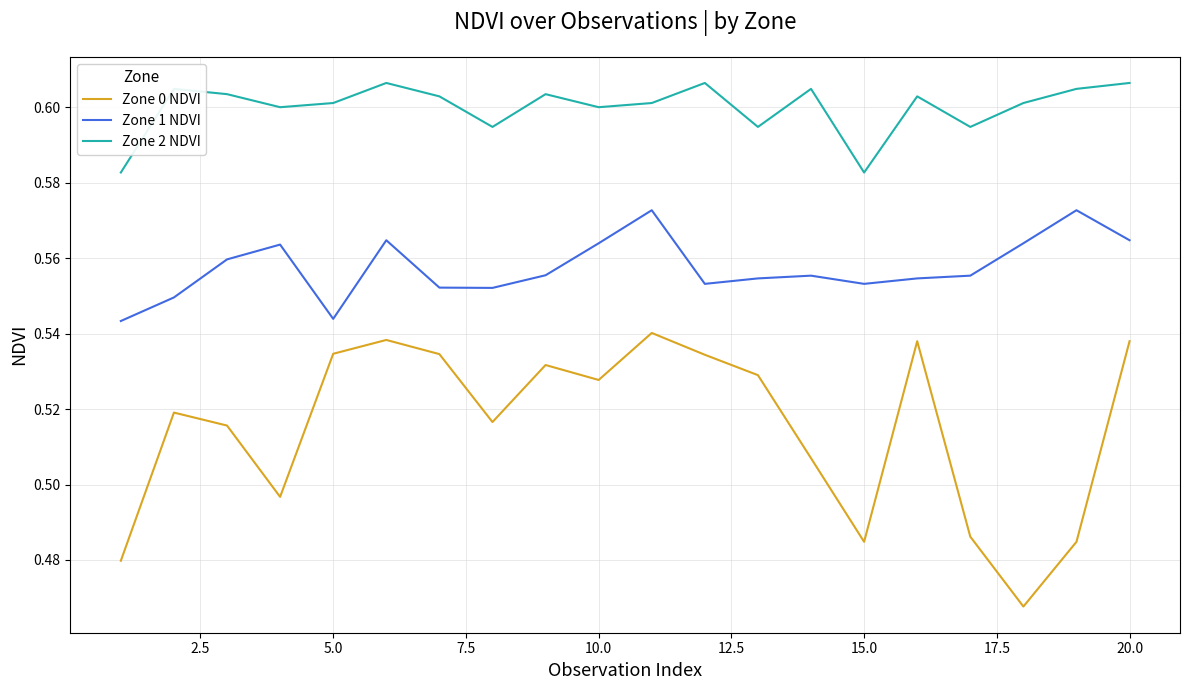

Rank the series by their maximum value, from lowest to highest.

Zone 0 NDVI, Zone 1 NDVI, Zone 2 NDVI